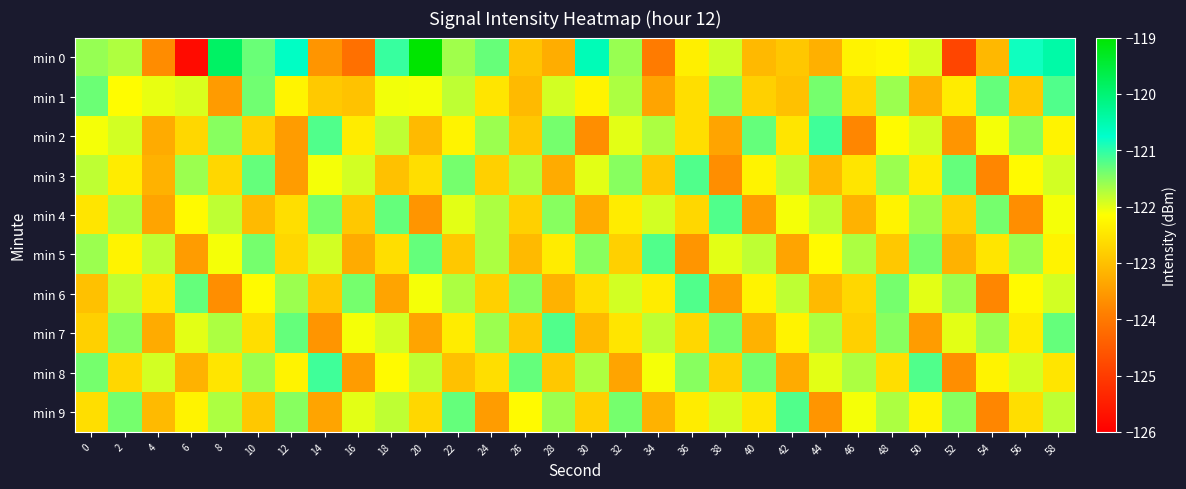

Which category has the highest value across all series?

20